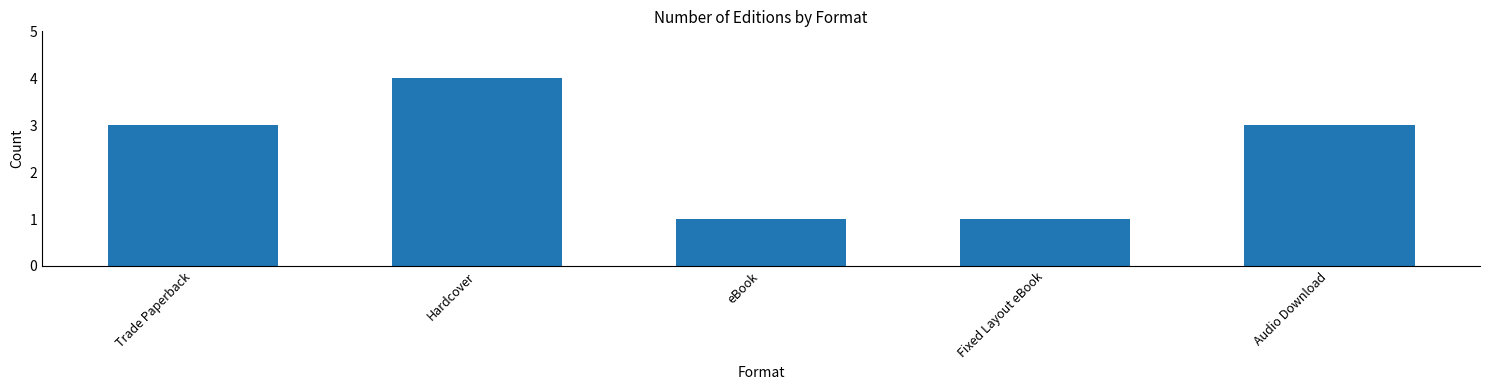

How many bars are there in total?

5